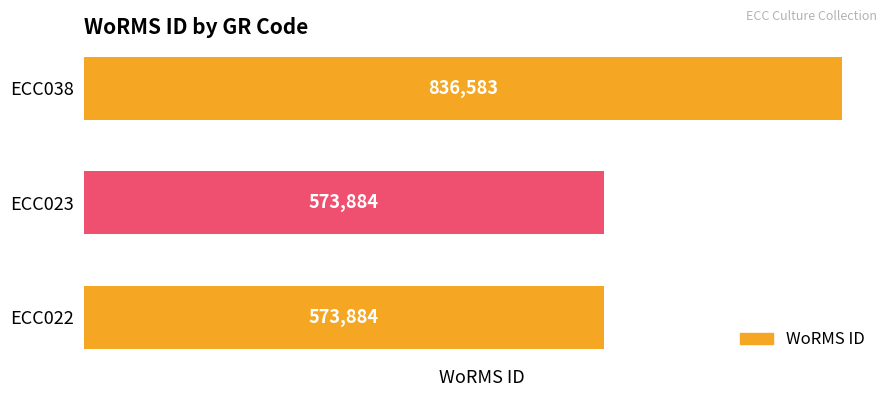

What is the change in value from ECC022 to ECC038?

+262699